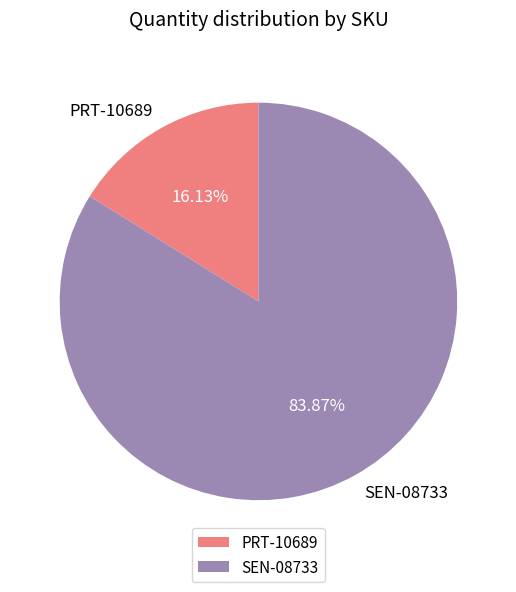

How many slices are in this pie chart?

2